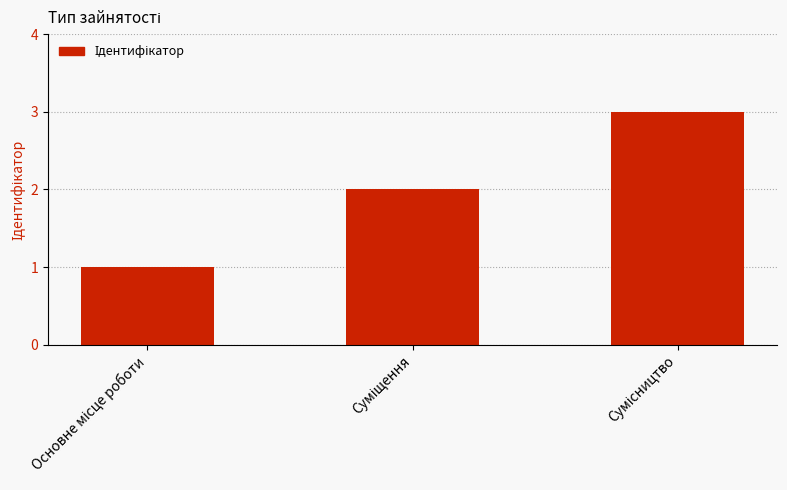

Count the number of data series in this chart.

1